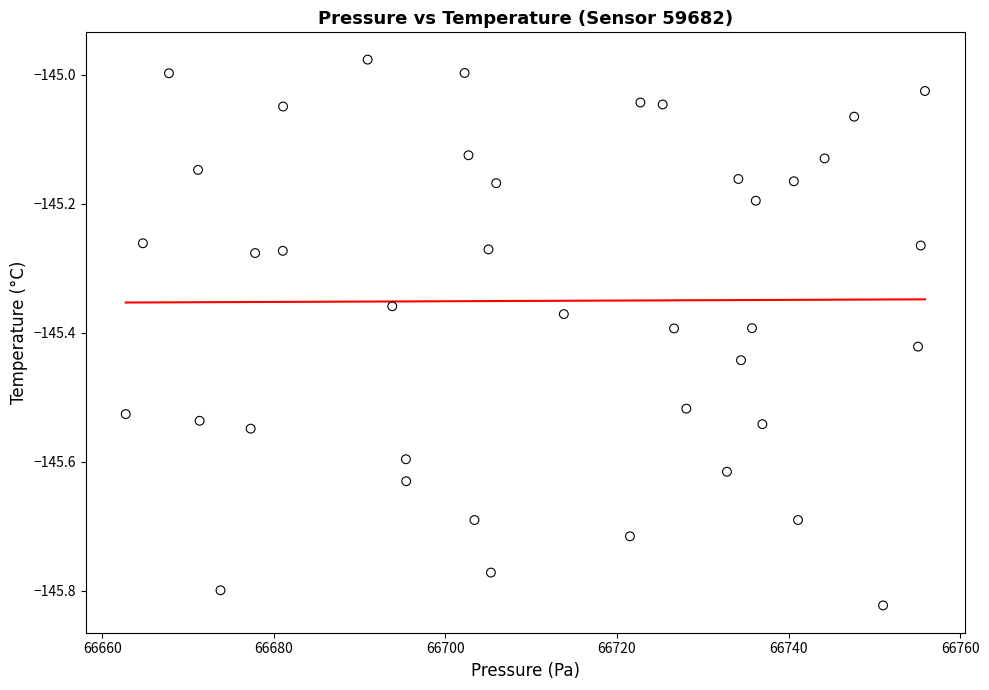

What is the range of X values (max minus min)?

93.2